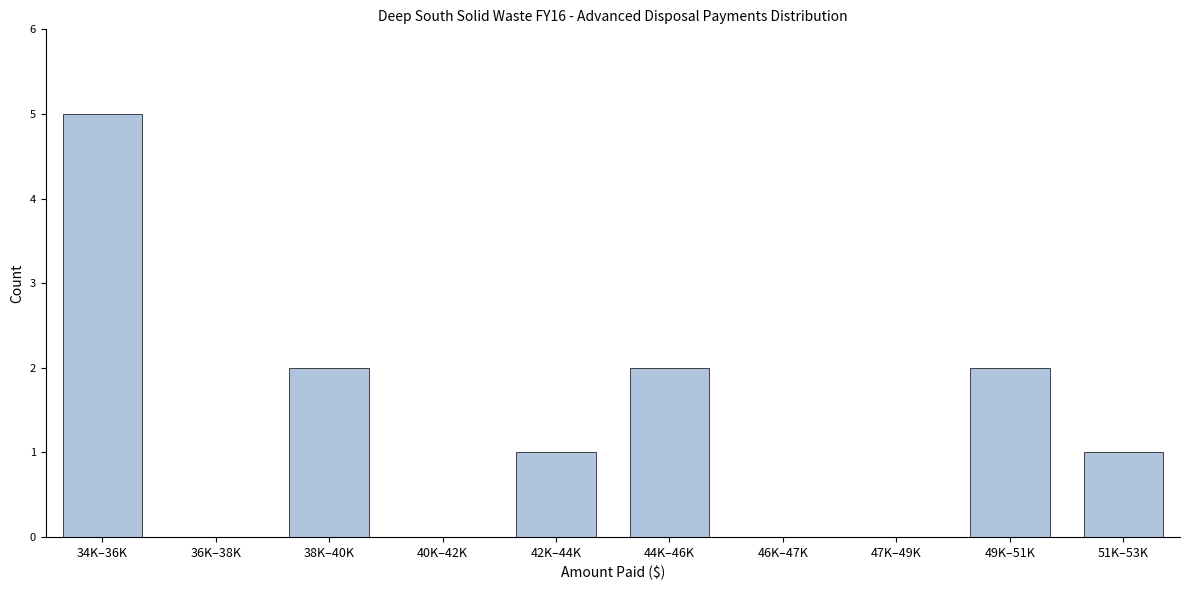

Reading left to right, what are all the values shown in this chart?

34K–36K=5	36K–38K=0	38K–40K=2	40K–42K=0	42K–44K=1	44K–46K=2	46K–47K=0	47K–49K=0	49K–51K=2	51K–53K=1